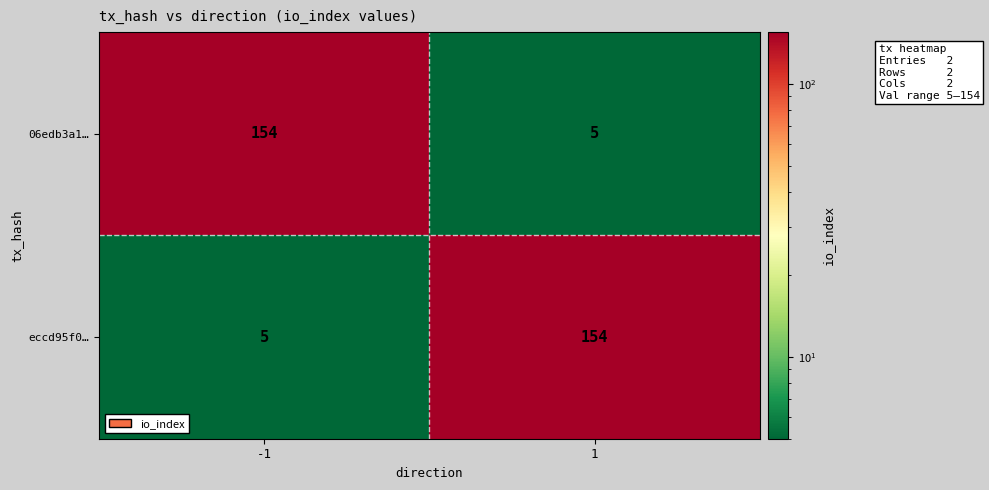

What is the sum of the eccd95f0… values at -1 and 1?

159